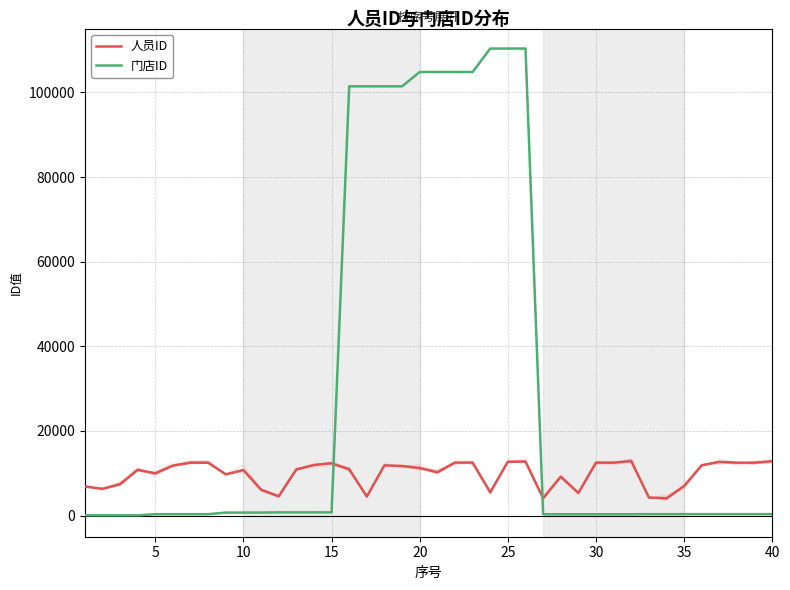

What is the value of the 门店ID point at the 23rd from the left?

104838